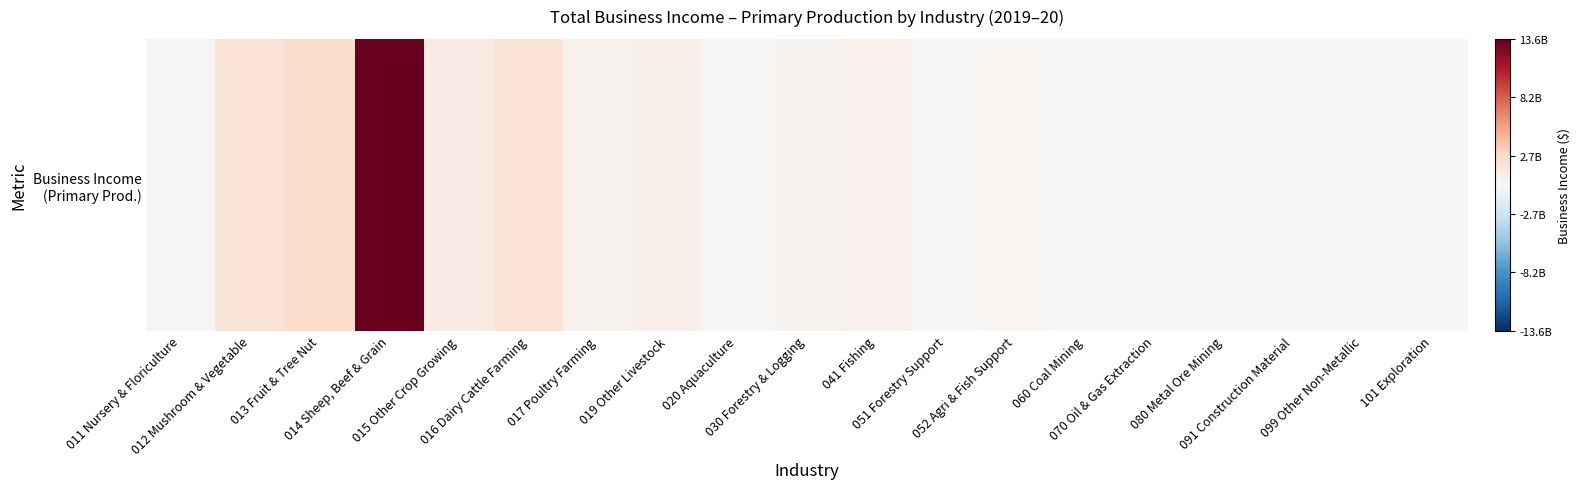

True or false: the data shows 0.1 at 017 Poultry Farming.

False